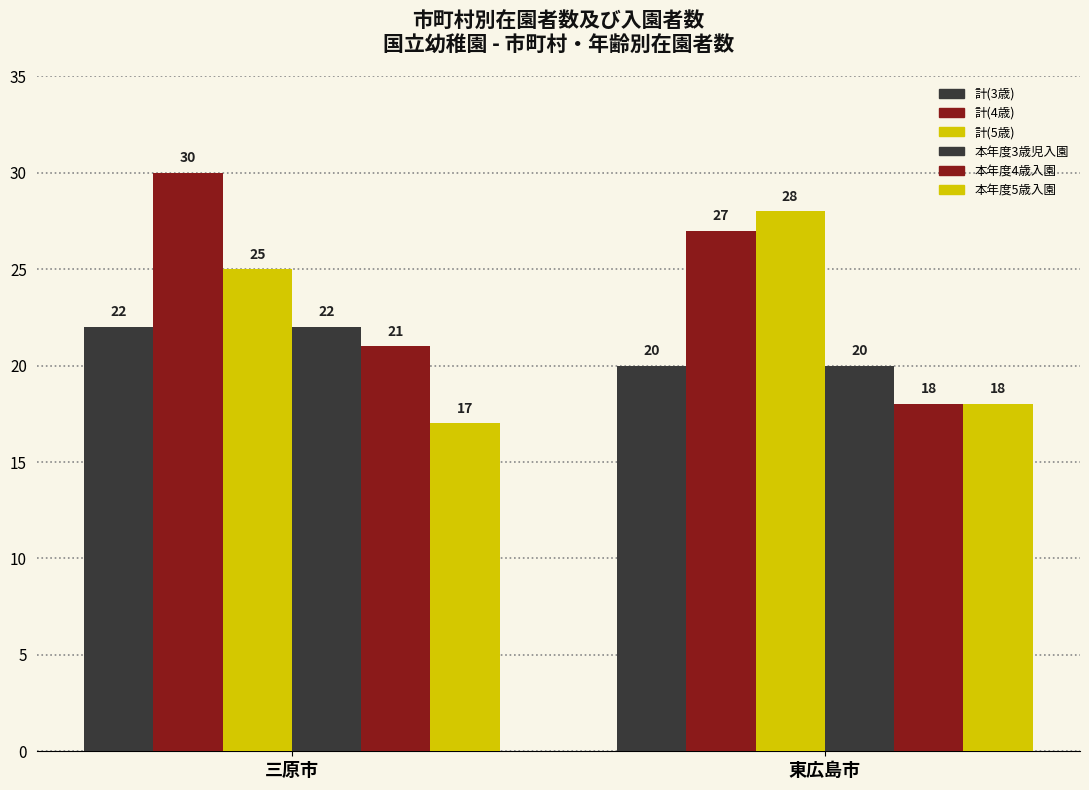

How many values in the 本年度4歳入園 series are below 21?

1